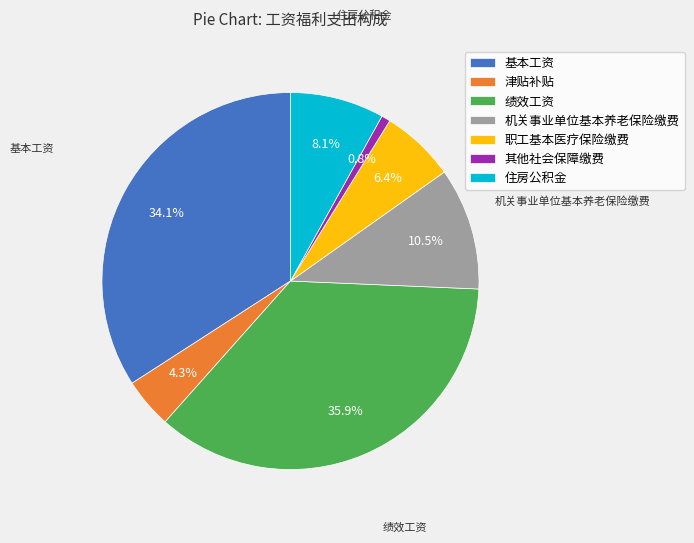

True or false: 津贴补贴 accounts for 18% of the total.

False